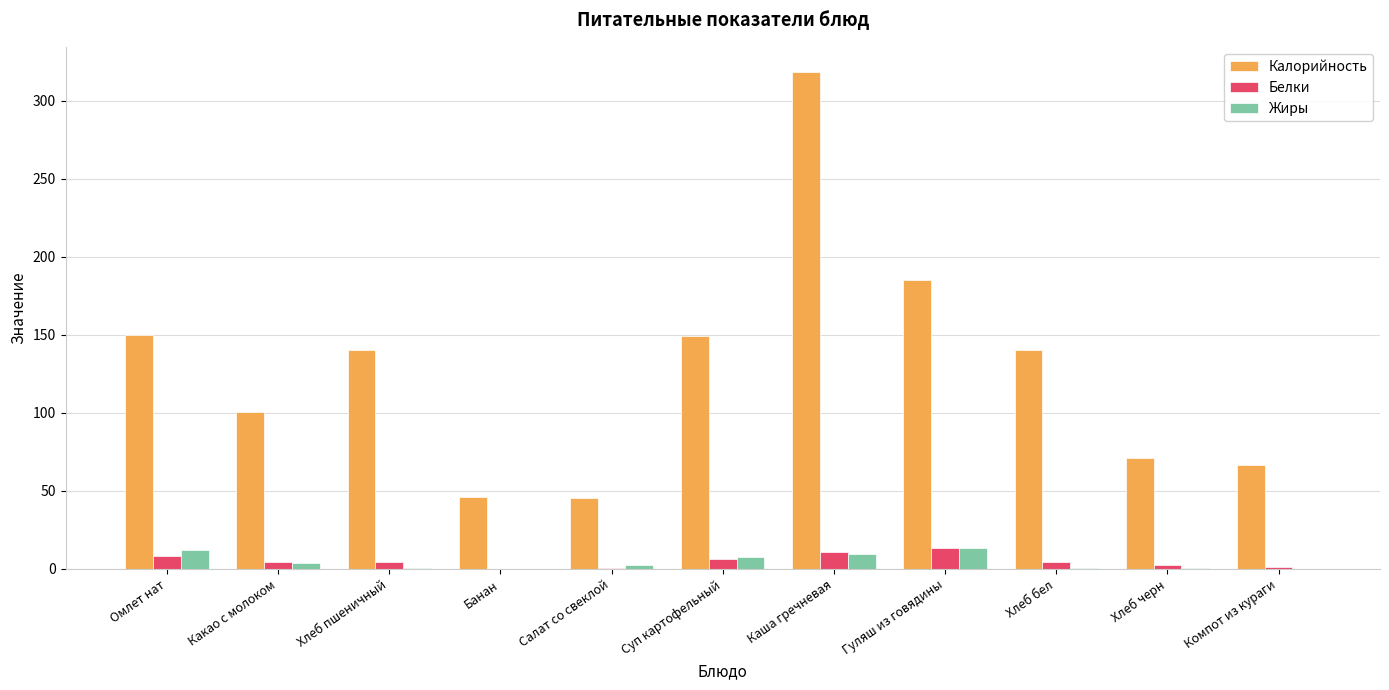

Which series has the largest range (max minus min)?

Калорийность